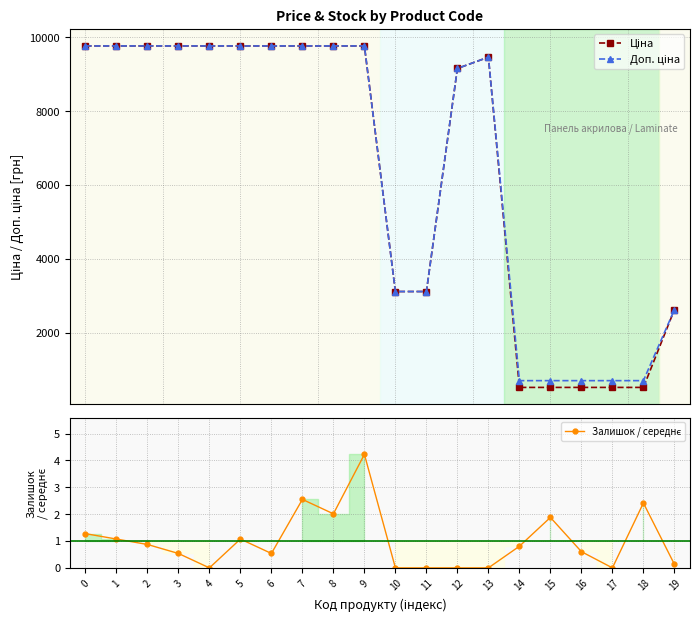

What is the difference between the maximum and second lowest values in the Ціна series?

9248.6